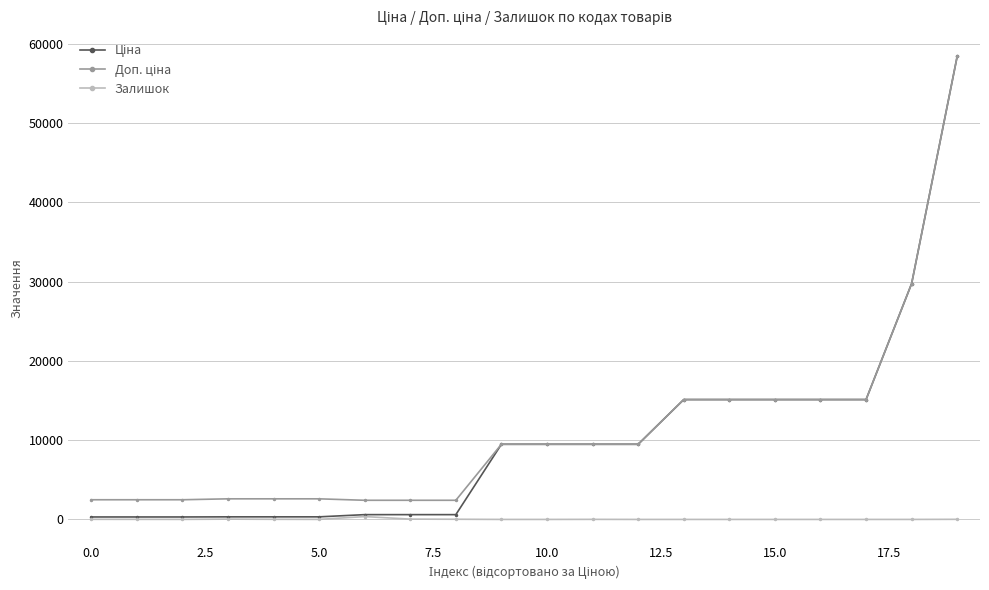

True or false: Залишок has more than 0 points higher than both neighbors.

True